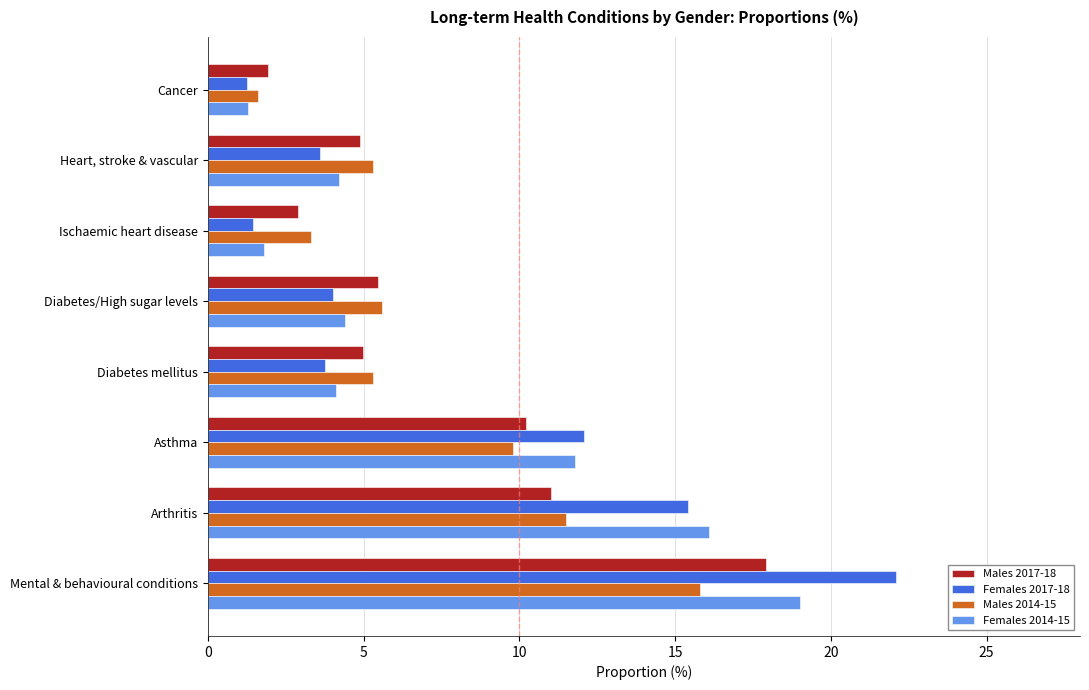

What is the sum of all Males 2014-15 values?

58.2